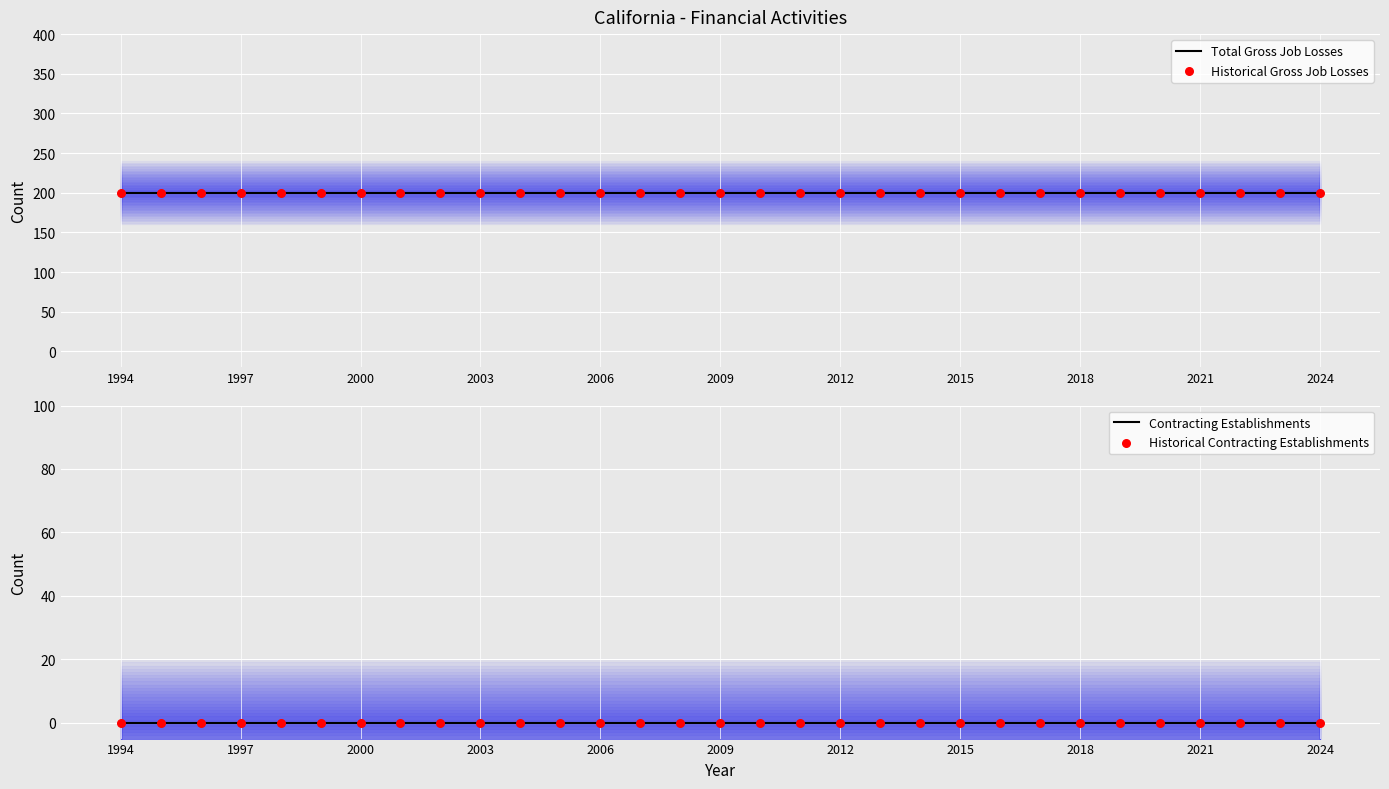

What are all the series names shown in the legend?

Total Gross Job Losses, Historical Gross Job Losses, Contracting Establishments, Historical Contracting Establishments